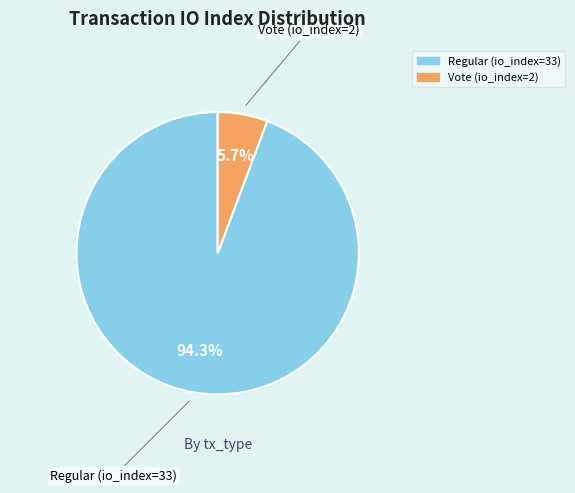

To the nearest percent, what portion does Vote (io_index=2) represent?

6%